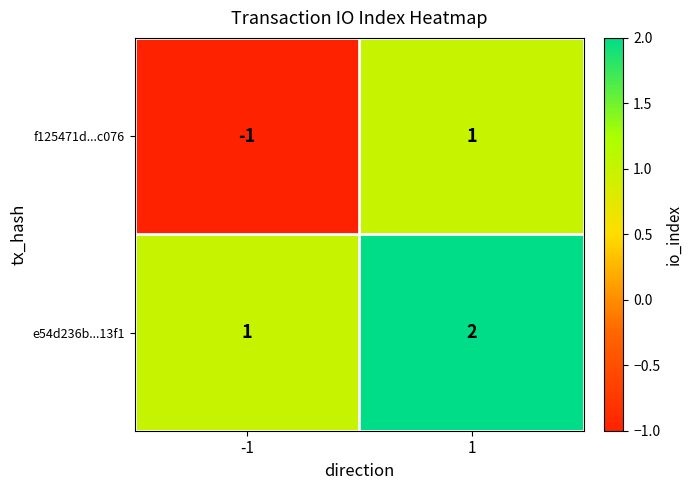

Rank the series by their maximum value, from highest to lowest.

e54d236b...13f1, f125471d...c076